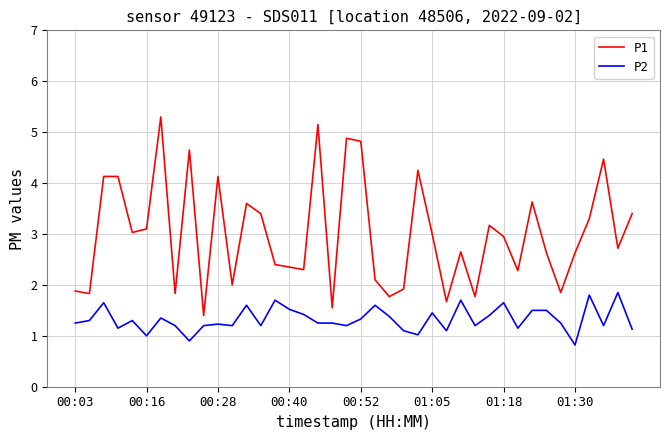

What is the difference between the maximum and minimum values in the P1 series?

3.9